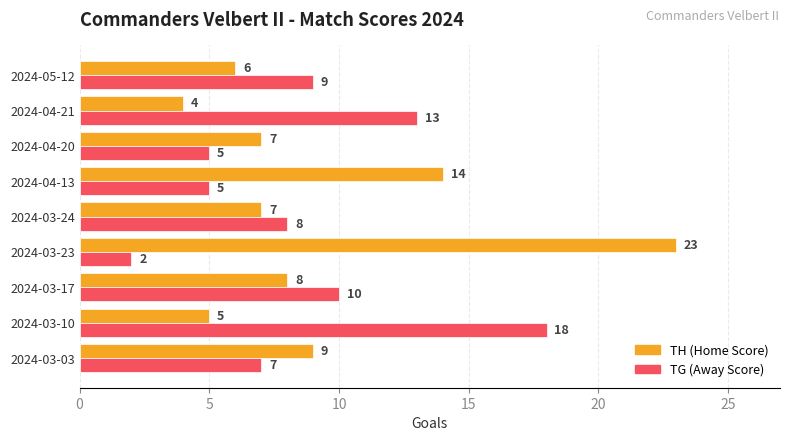

Between 2024-03-23 and 2024-04-21, which series saw the biggest shift?

TH (Home Score)